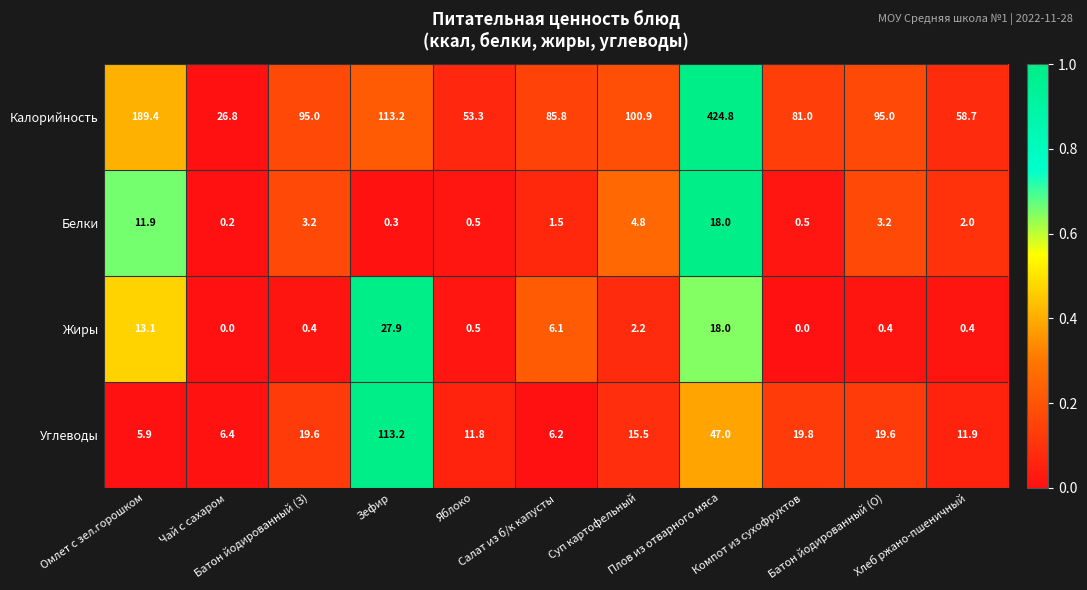

Between Омлет с зел.горошком and Компот из сухофруктов, which series saw the biggest shift?

Калорийность